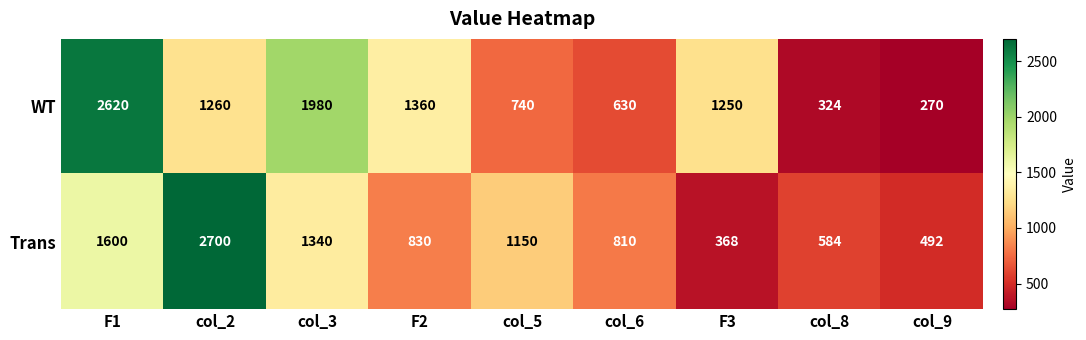

Count the number of data series in this chart.

2